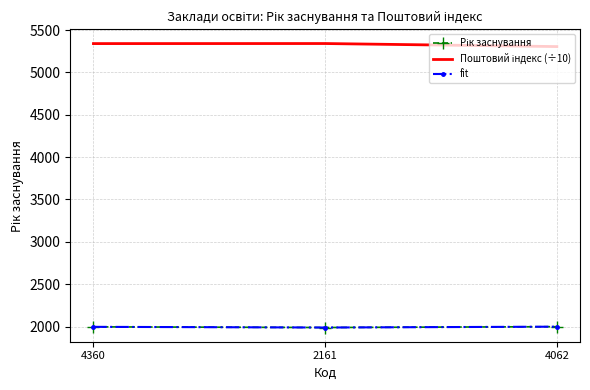

What is the label of the 3rd point from the left?

4062